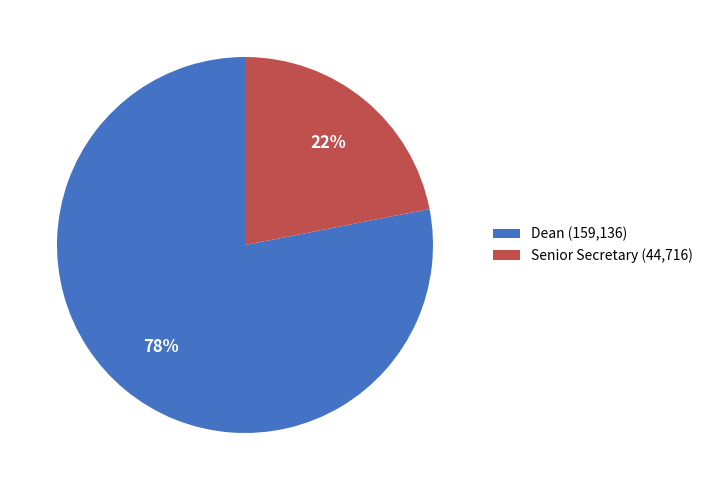

Is there any slice that represents more than half of the pie?

Yes